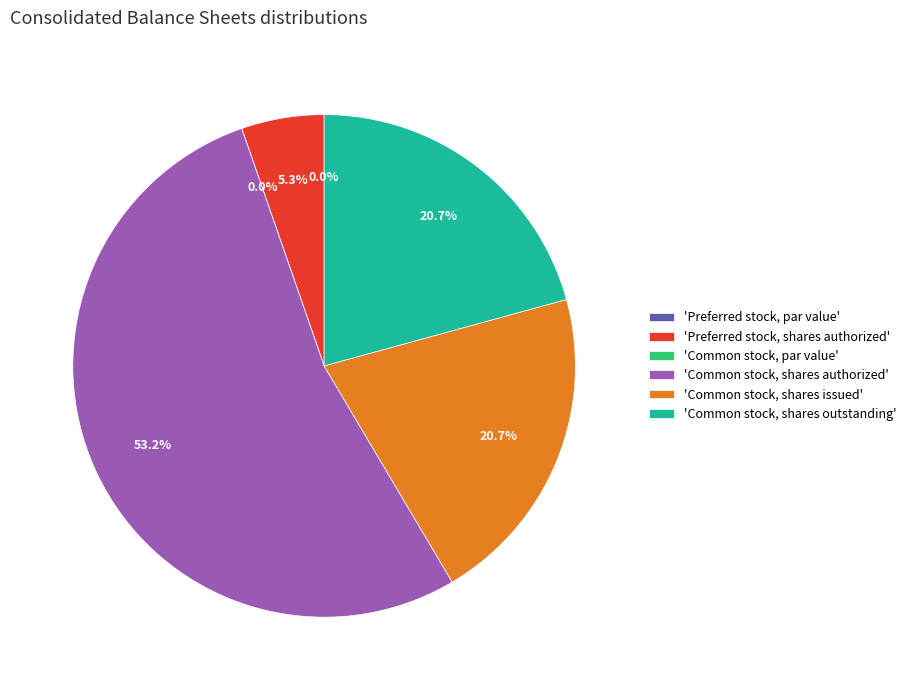

Is Common stock, shares authorized the majority of the pie?

Yes